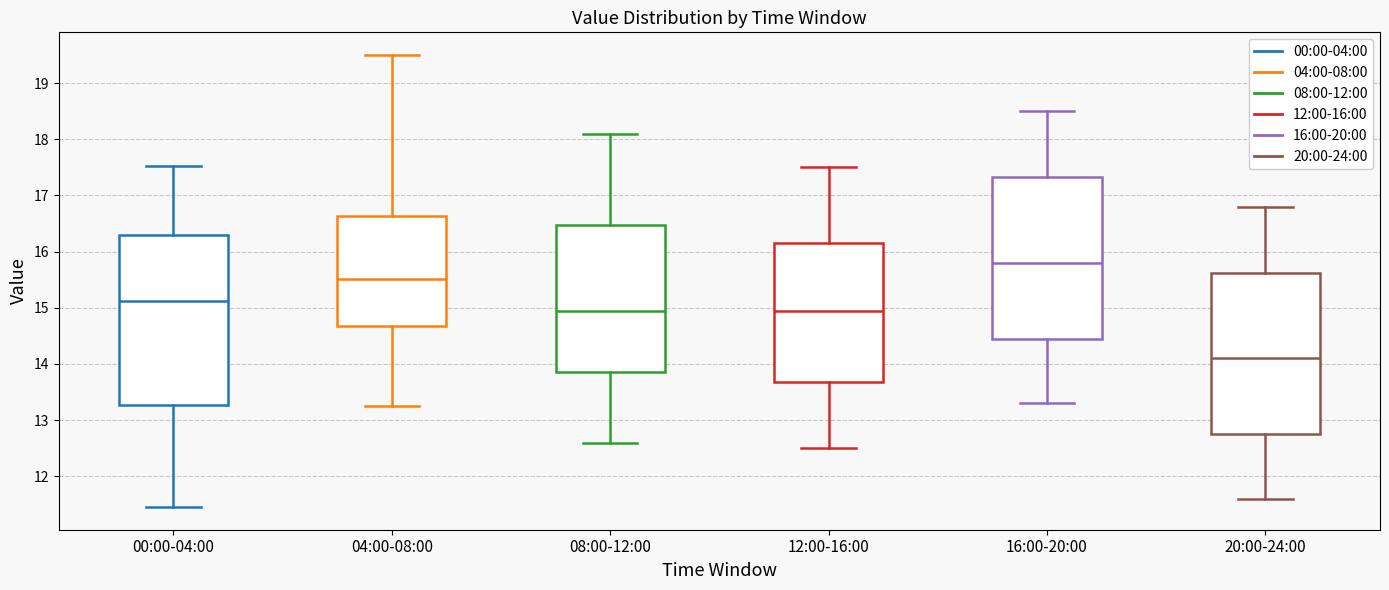

Reading left to right, transcribe this box plot: for each box, give where its median line is, the range the box spans, and where its two whiskers end, as read against the y-axis. The values are not printed on the chart, so give them approximately, as read against the axis.

00:00-04:00: median 15.1, box 13.3 to 16.3, whiskers 11.5 to 17.5
04:00-08:00: median 15.5, box 14.7 to 16.6, whiskers 13.3 to 19.5
08:00-12:00: median 15.0, box 13.9 to 16.5, whiskers 12.6 to 18.1
12:00-16:00: median 15.0, box 13.7 to 16.2, whiskers 12.5 to 17.5
16:00-20:00: median 15.8, box 14.5 to 17.3, whiskers 13.3 to 18.5
20:00-24:00: median 14.1, box 12.8 to 15.6, whiskers 11.6 to 16.8